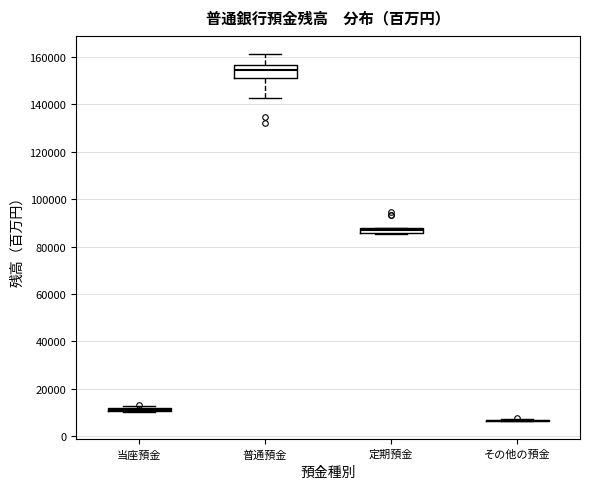

Which box is the tallest, from its lower edge to its upper edge?

普通預金